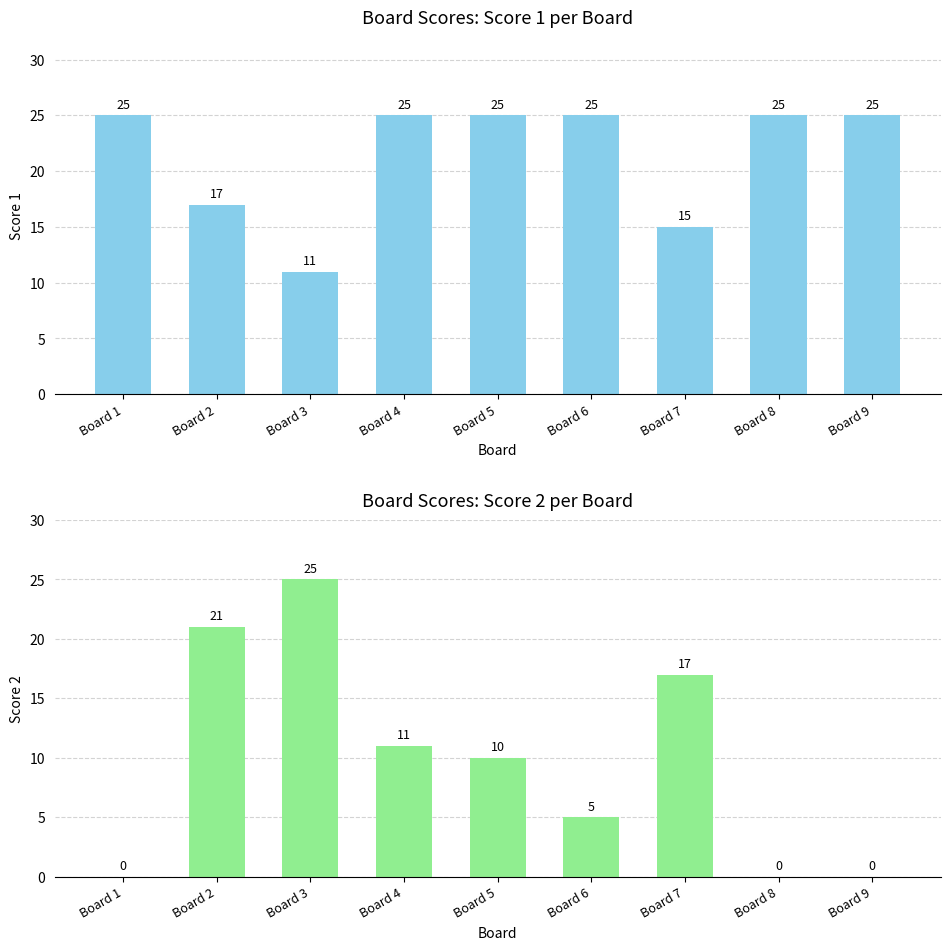

How many categories are shown in the chart?

9